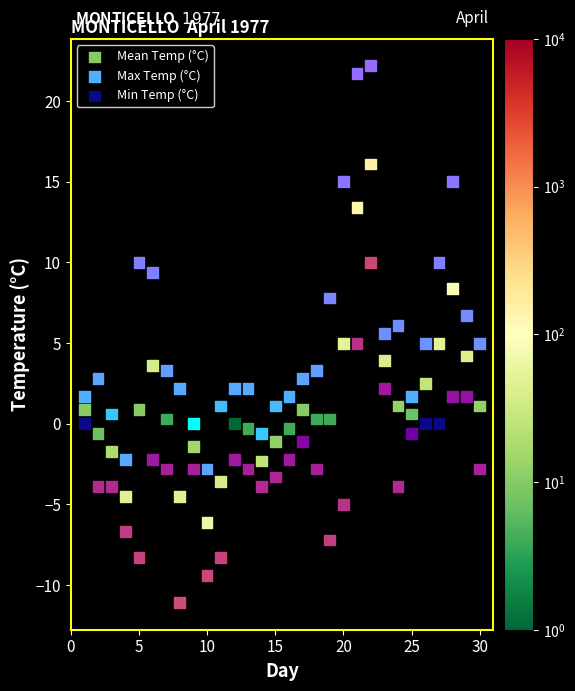

Which series contains the highest Y value?

Max Temp (°C)